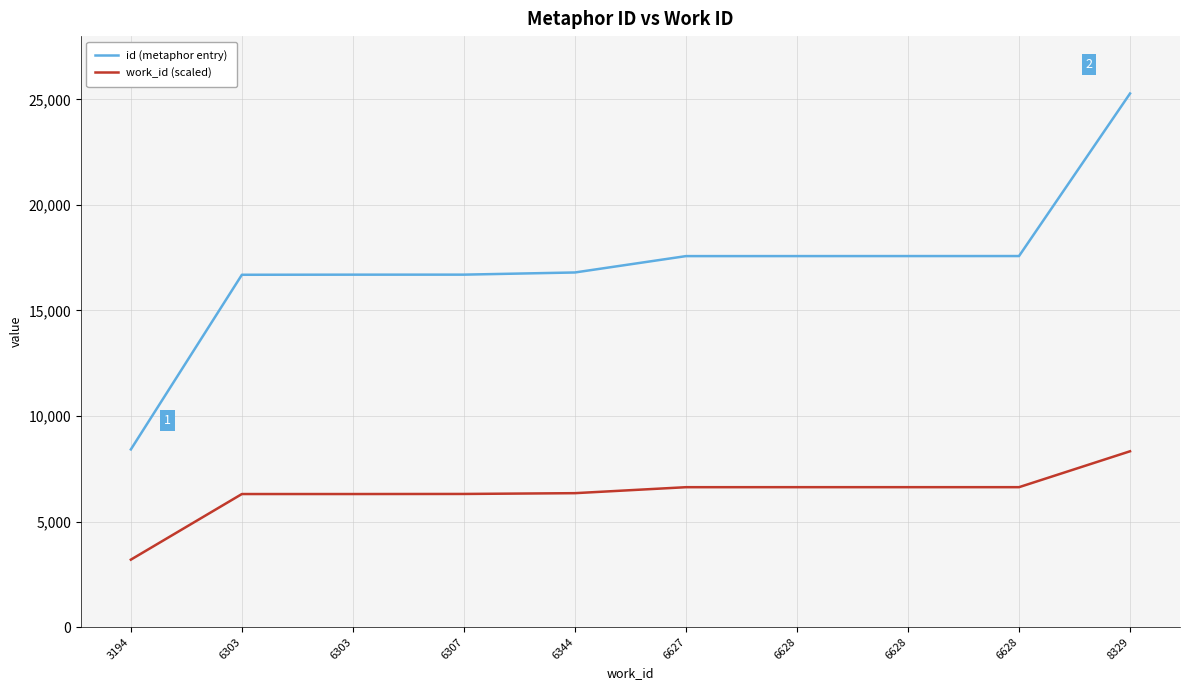

What is the sum of the work_id (scaled) values at 6307 and 6627?

12934